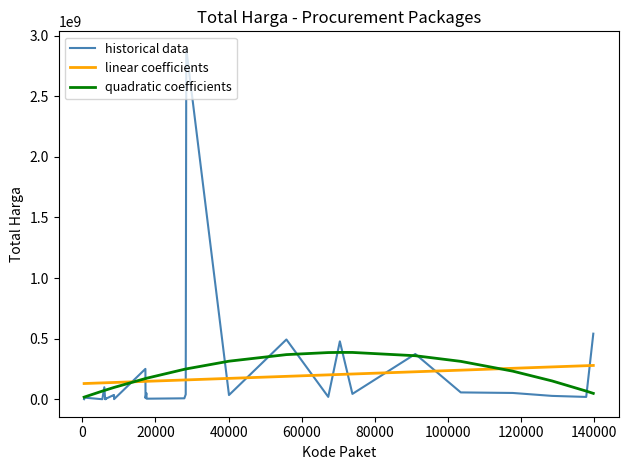

What are all the series names shown in the legend?

historical data, linear coefficients, quadratic coefficients